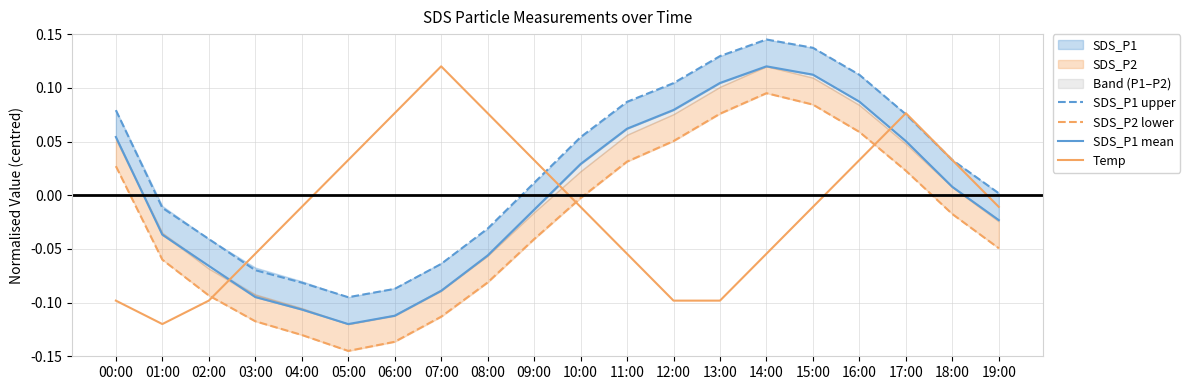

What is the spread (max minus min) of values at 14:00?

0.2